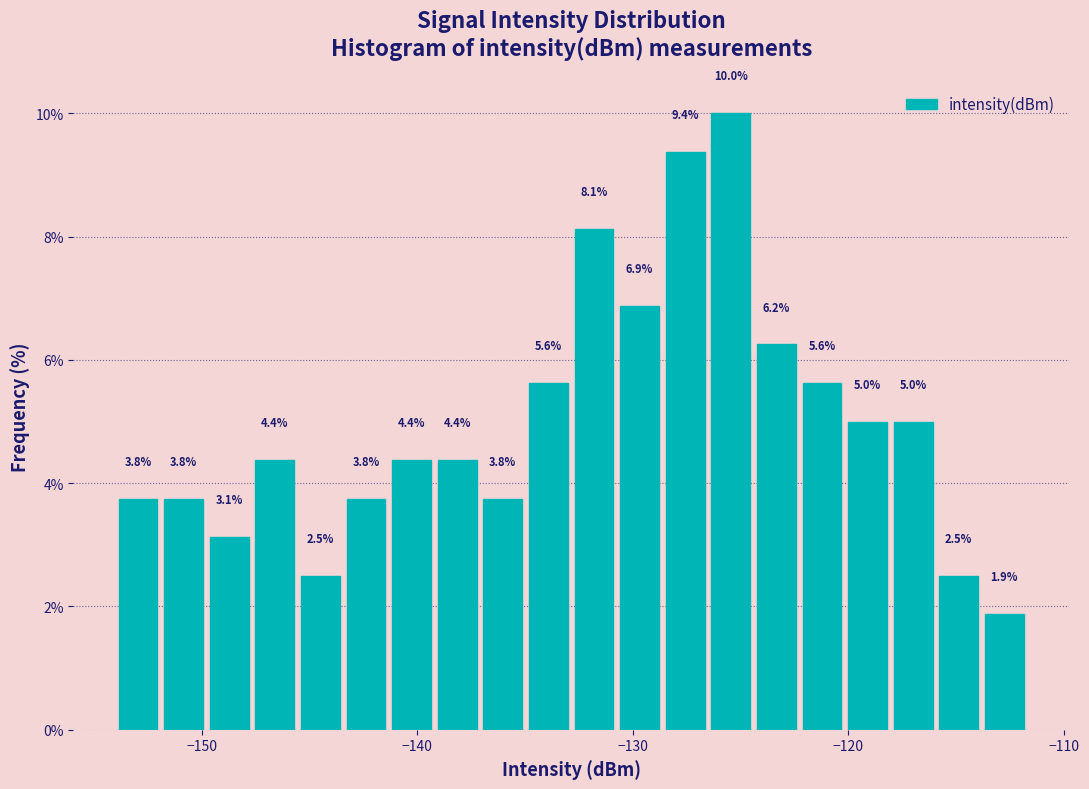

Around what value on the x-axis is the tallest bar? Give the approximate position of its centre, as read against the axis.

-125